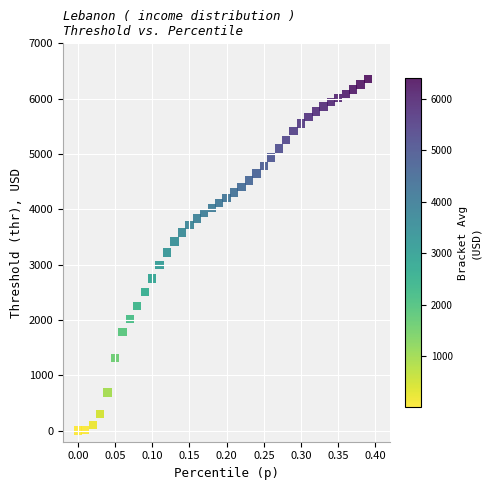

What is the range of Y values (max minus min)?

6349.3